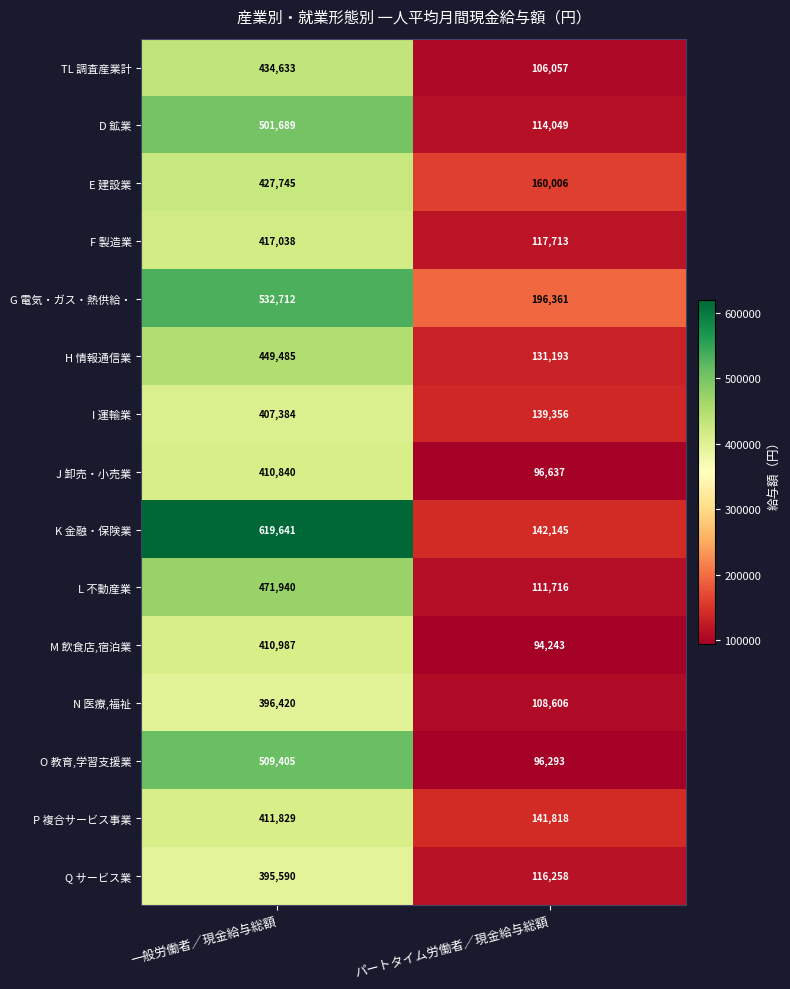

Reading left to right, list all the values displayed in this chart.

TL 調査産業計: 一般労働者／現金給与総額=434633	パートタイム労働者／現金給与総額=106057
D 鉱業: 一般労働者／現金給与総額=501689	パートタイム労働者／現金給与総額=114049
E 建設業: 一般労働者／現金給与総額=427745	パートタイム労働者／現金給与総額=160006
F 製造業: 一般労働者／現金給与総額=417038	パートタイム労働者／現金給与総額=117713
G 電気・ガス・熱供給・: 一般労働者／現金給与総額=532712	パートタイム労働者／現金給与総額=196361
H 情報通信業: 一般労働者／現金給与総額=449485	パートタイム労働者／現金給与総額=131193
I 運輸業: 一般労働者／現金給与総額=407384	パートタイム労働者／現金給与総額=139356
J 卸売・小売業: 一般労働者／現金給与総額=410840	パートタイム労働者／現金給与総額=96637
K 金融・保険業: 一般労働者／現金給与総額=619641	パートタイム労働者／現金給与総額=142145
L 不動産業: 一般労働者／現金給与総額=471940	パートタイム労働者／現金給与総額=111716
M 飲食店,宿泊業: 一般労働者／現金給与総額=410987	パートタイム労働者／現金給与総額=94243
N 医療,福祉: 一般労働者／現金給与総額=396420	パートタイム労働者／現金給与総額=108606
O 教育,学習支援業: 一般労働者／現金給与総額=509405	パートタイム労働者／現金給与総額=96293
P 複合サービス事業: 一般労働者／現金給与総額=411829	パートタイム労働者／現金給与総額=141818
Q サービス業: 一般労働者／現金給与総額=395590	パートタイム労働者／現金給与総額=116258